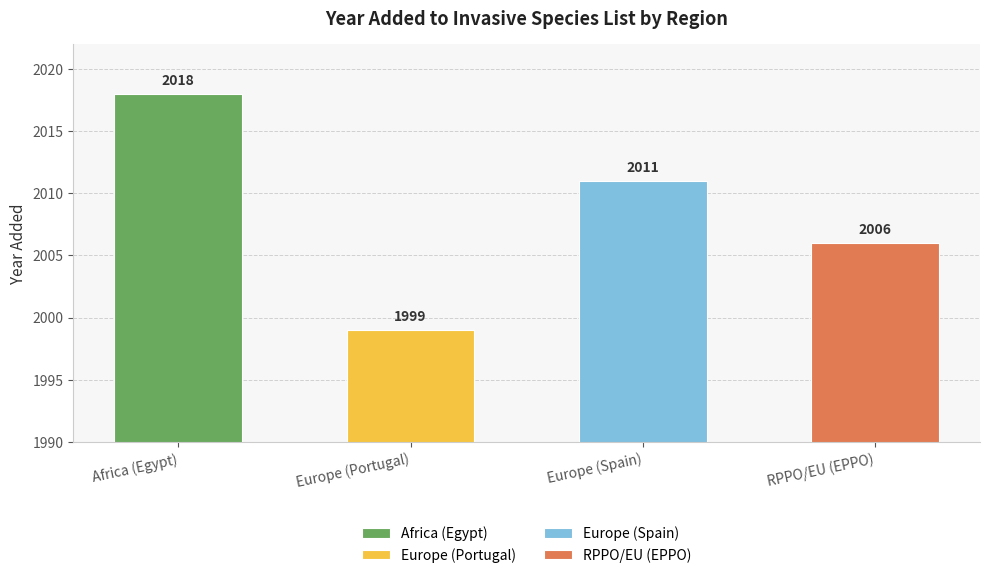

Between Europe (Spain) and RPPO/EU (EPPO), which is larger?

Europe (Spain)